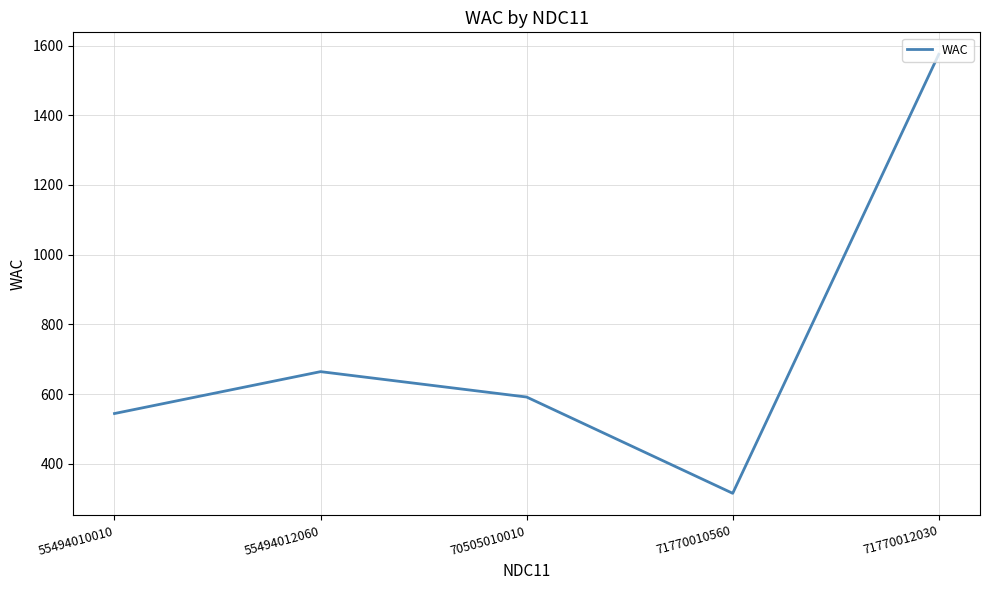

At which category does the data reach its first local valley?

71770010560